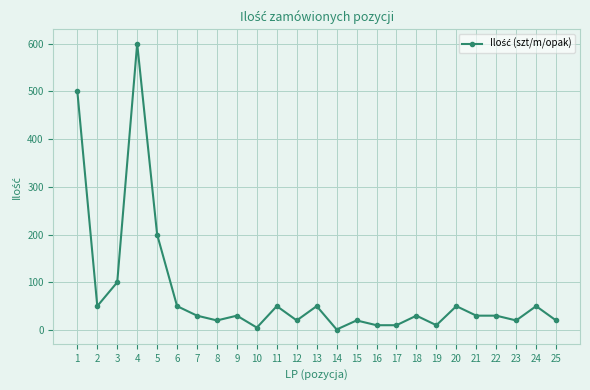

Is it true that the value at 22 is 8?

False